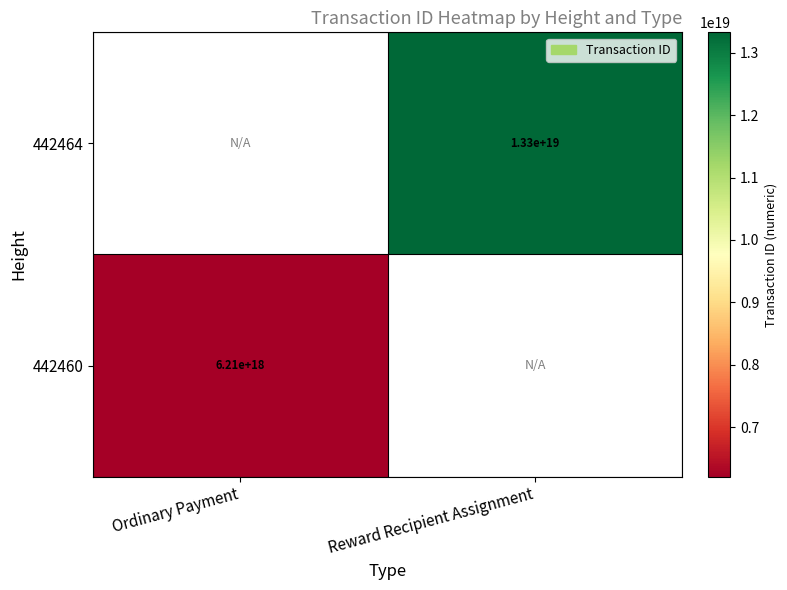

The 442464 series shows 13300000000000000000 at Reward Recipient Assignment. True or false?

True